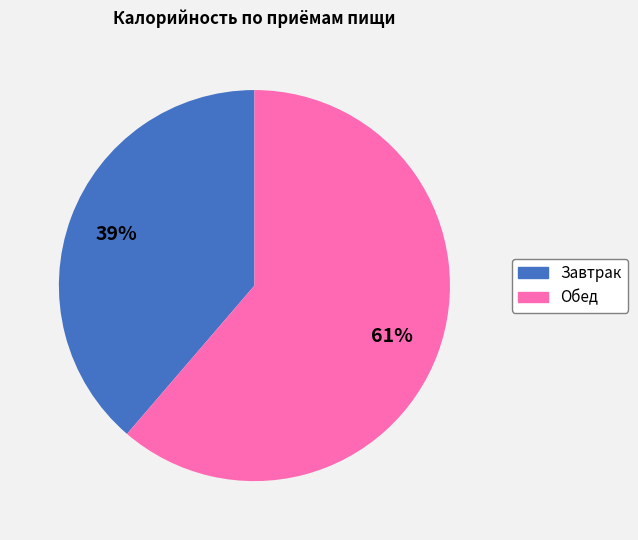

Does Завтрак represent more than half of the total?

No